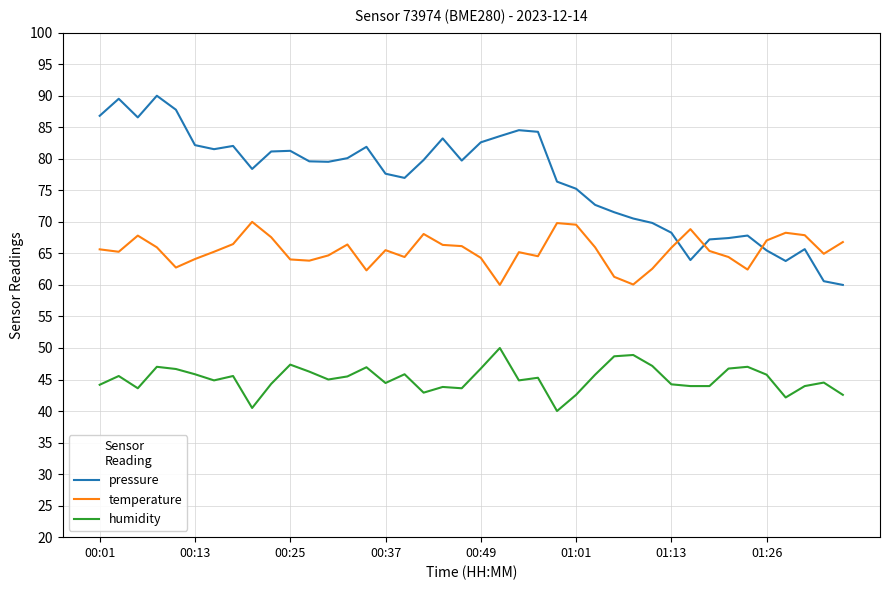

What are all the series names shown in the legend?

pressure, temperature, humidity